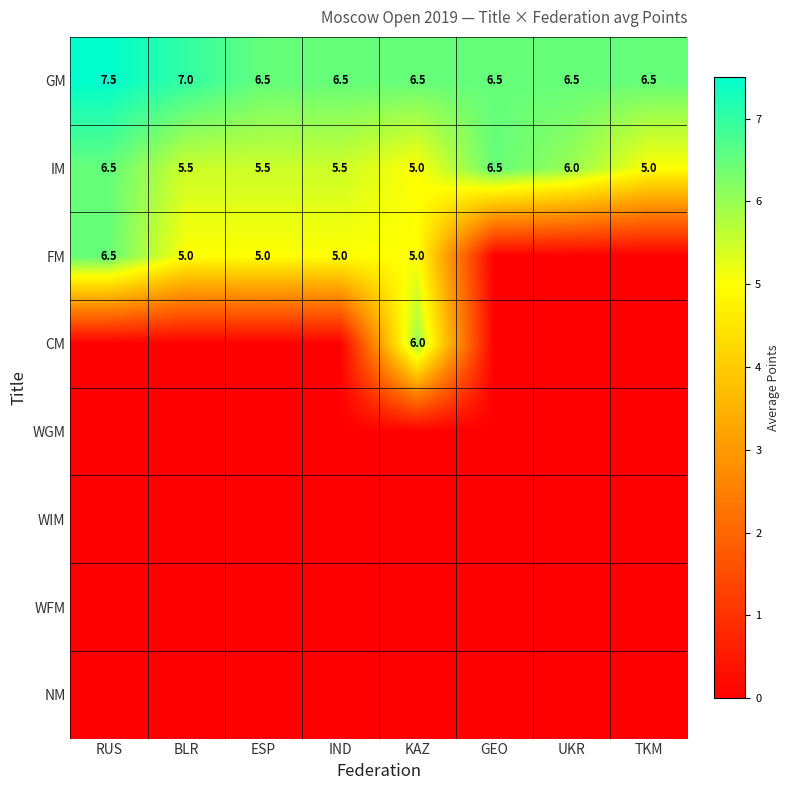

What is the average value of the IM series?

5.7